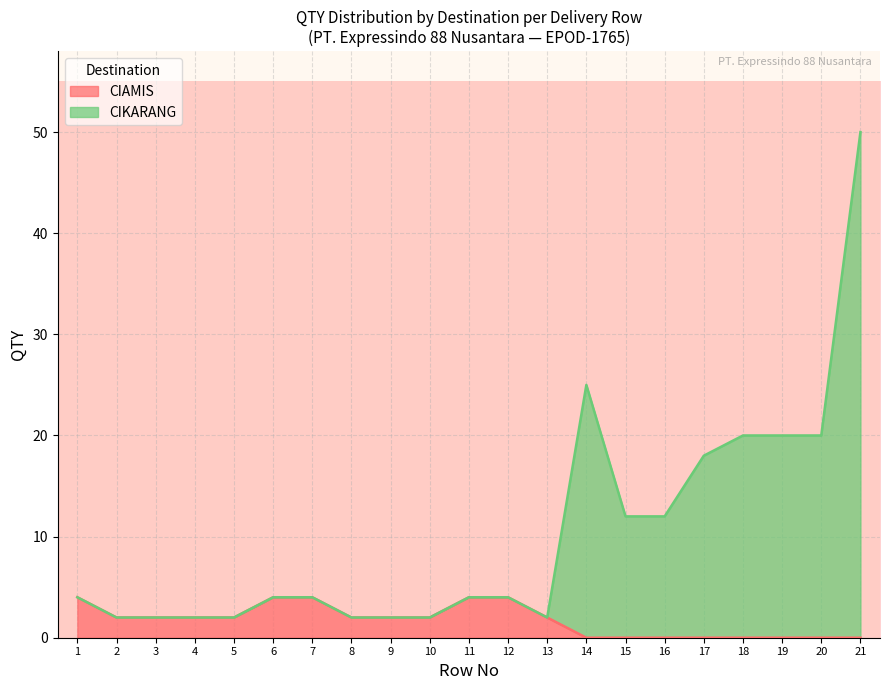

At which category is the sum across all series the highest?

21